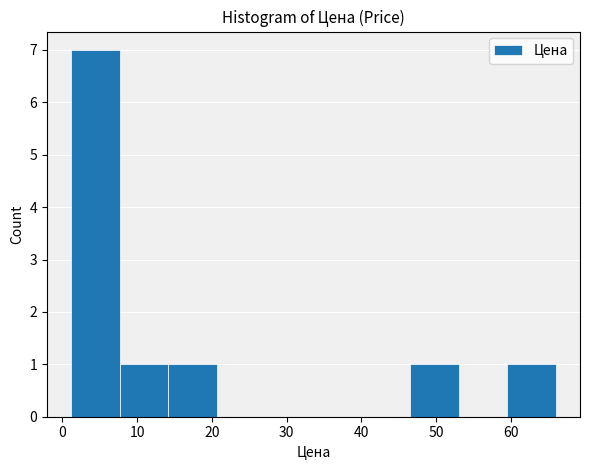

Reading left to right, list every bar in this chart as the range it spans on the x-axis followed by its height. Neither the bar edges nor the heights are printed on the chart, so give them approximately, as read against the axes.

1 to 8: 7
8 to 14: 1
14 to 21: 1
21 to 27: 0
27 to 34: 0
34 to 40: 0
40 to 47: 0
47 to 53: 1
53 to 60: 0
60 to 66: 1